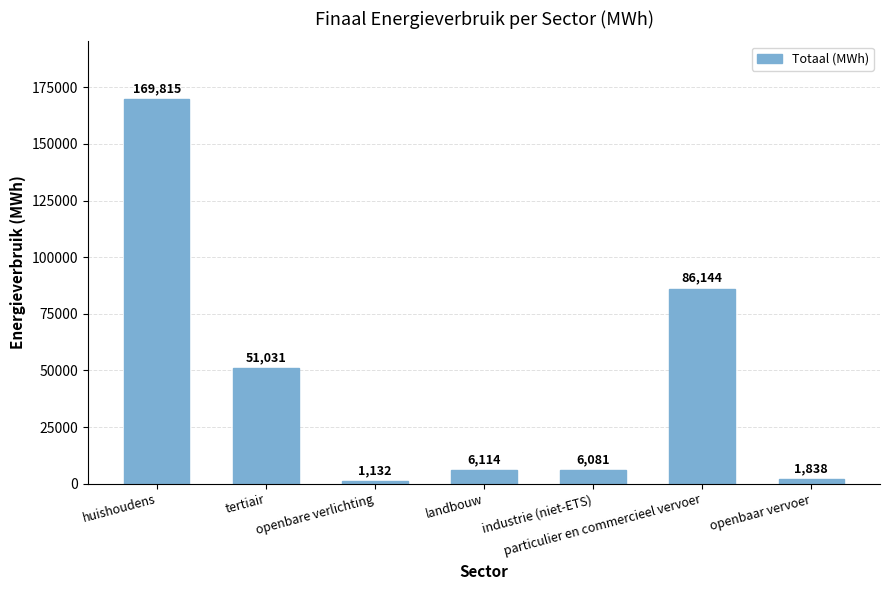

Which label corresponds to the smallest value in the chart?

openbare verlichting